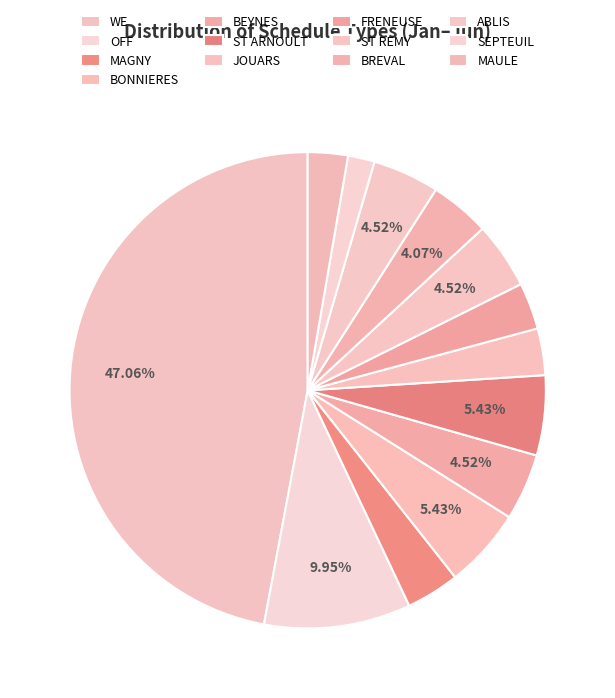

Count the number of slices in the pie.

13